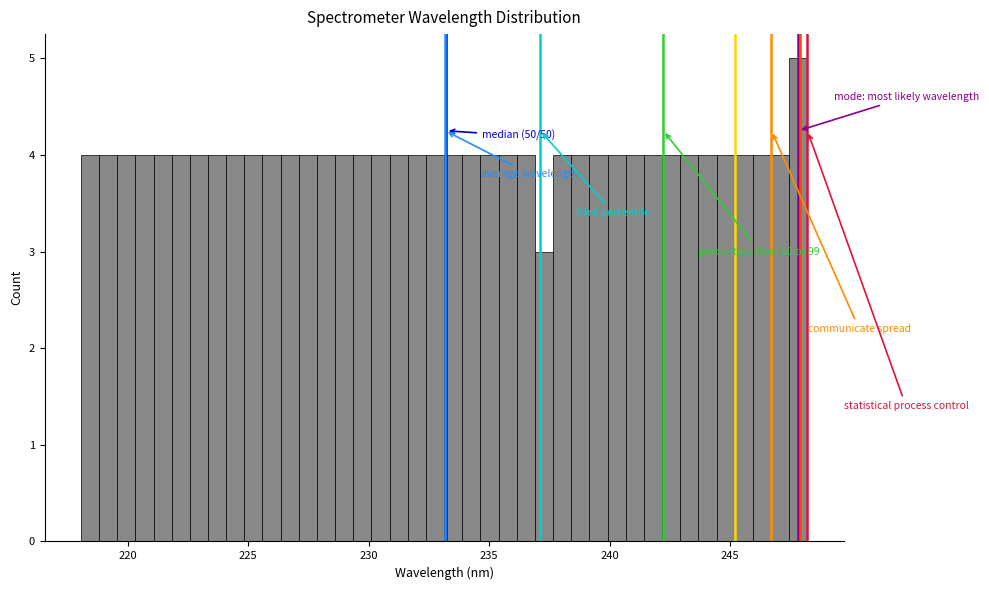

Around what value on the x-axis is the tallest bar? Give the approximate position of its centre, as read against the axis.

248.0